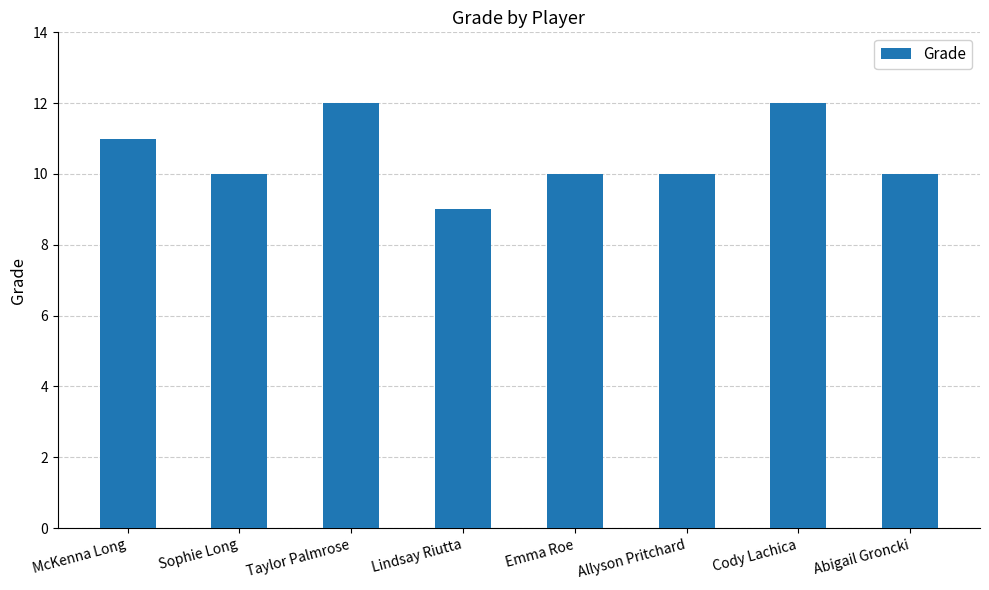

True or false: the data shows 5 at Cody Lachica.

False